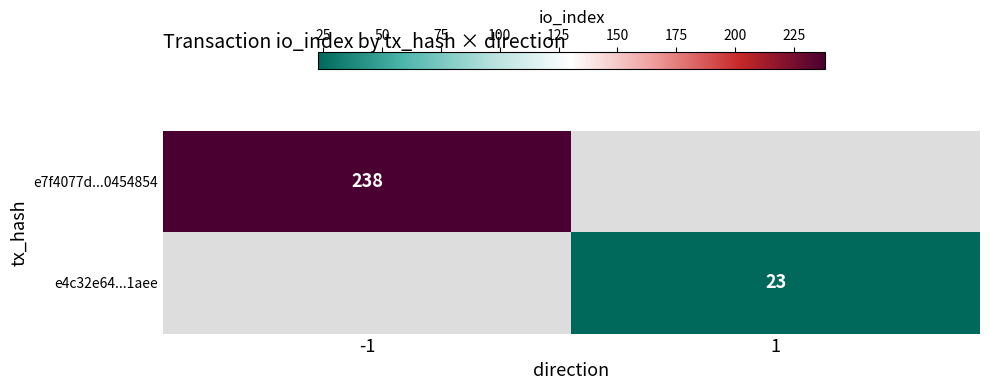

The e7f4077d...0454854 series shows 331 at -1. True or false?

False